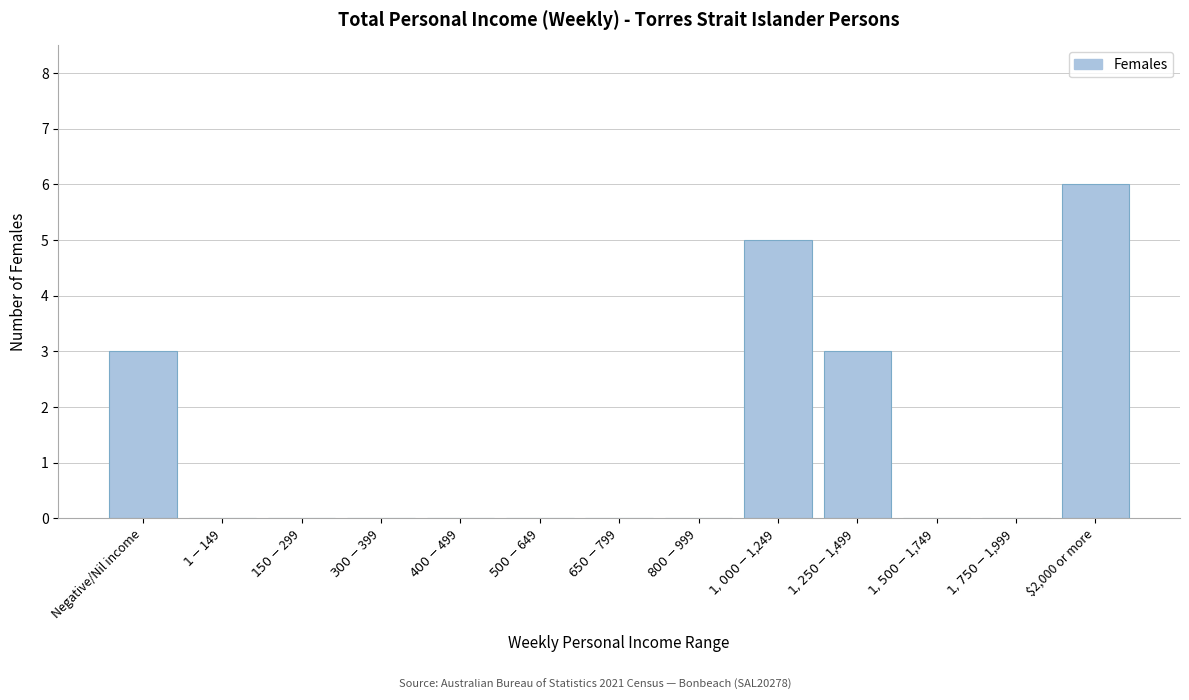

What is the maximum value shown in the chart?

6